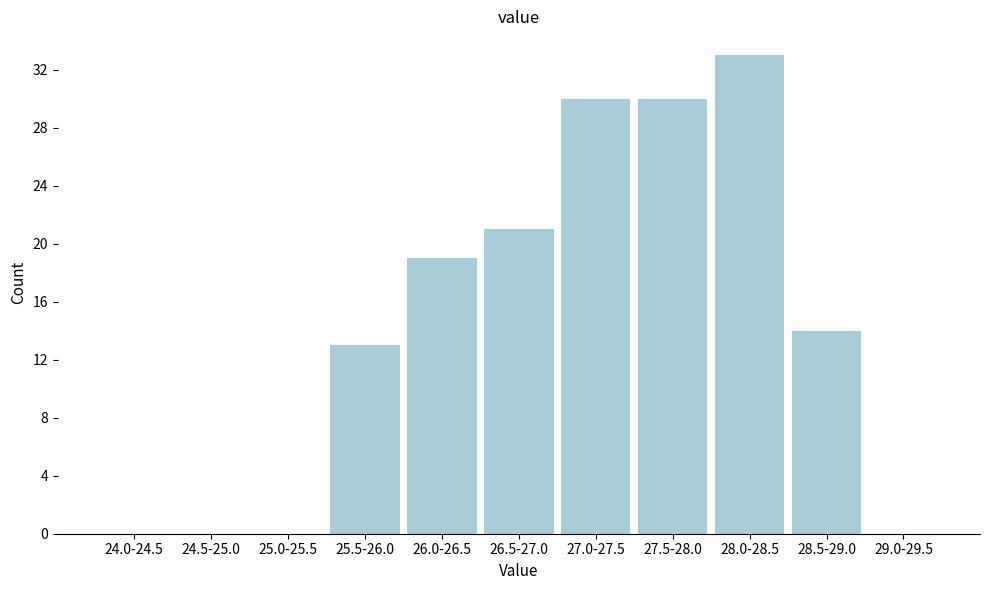

Reading left to right, what are all the values shown in this chart?

24.0-24.5=0	24.5-25.0=0	25.0-25.5=0	25.5-26.0=13	26.0-26.5=19	26.5-27.0=21	27.0-27.5=30	27.5-28.0=30	28.0-28.5=33	28.5-29.0=14	29.0-29.5=0